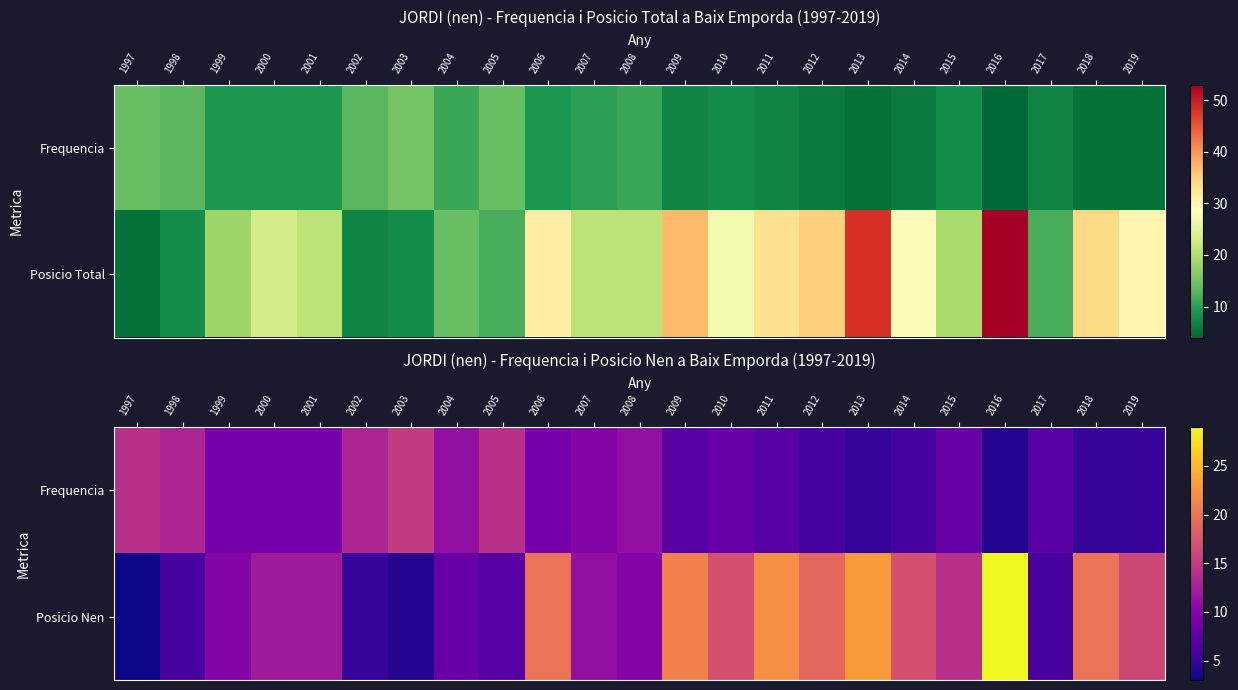

The value of Frequencia at 2019 is 5. True or false?

True